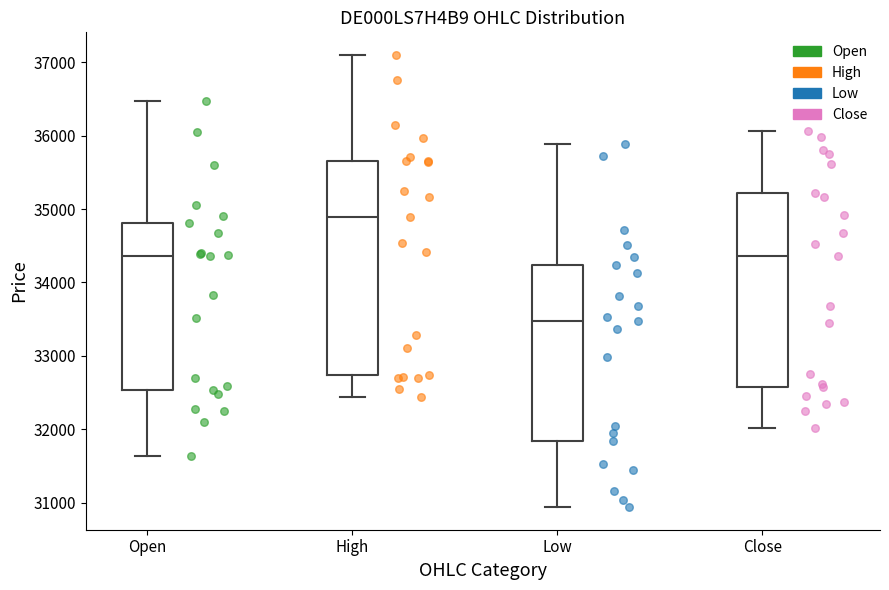

Reading left to right, transcribe this box plot: for each box, give where its median line is, the range the box spans, and where its two whiskers end, as read against the y-axis. The values are not printed on the chart, so give them approximately, as read against the axis.

Open: median 34400, box 32500 to 34800, whiskers 31600 to 36500
High: median 34900, box 32700 to 35700, whiskers 32400 to 37100
Low: median 33500, box 31800 to 34200, whiskers 30900 to 35900
Close: median 34400, box 32600 to 35200, whiskers 32000 to 36100